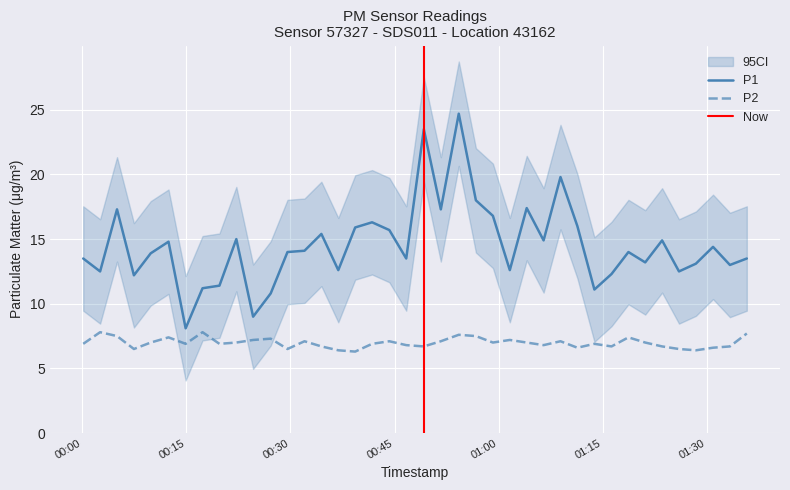

Is this an area chart (filled region under the line)?

No